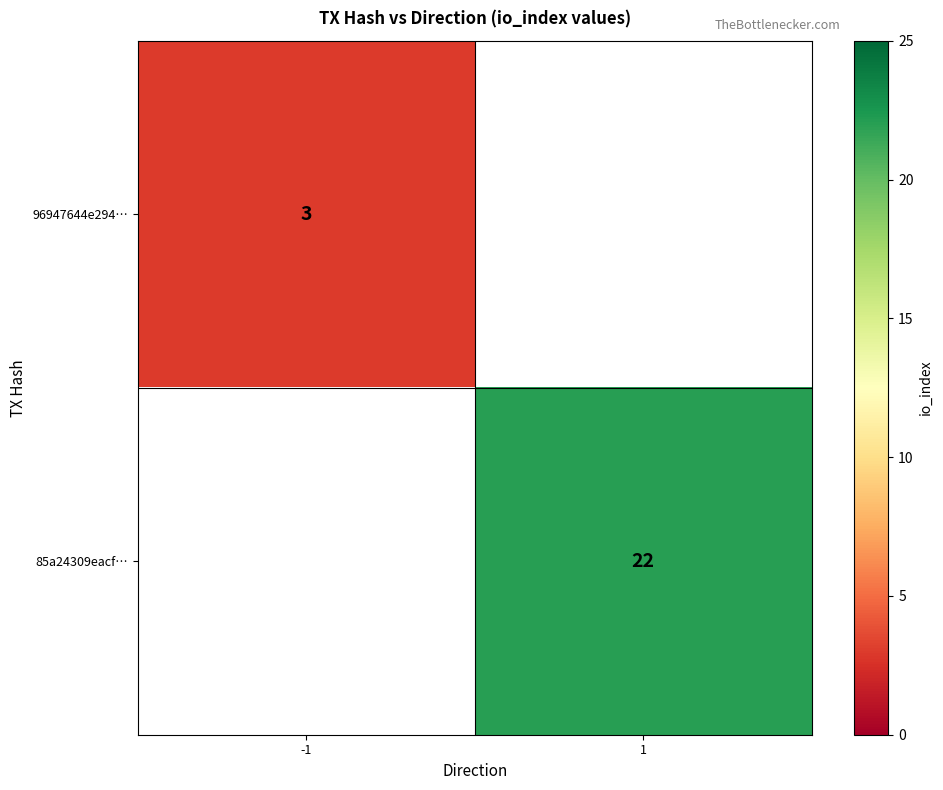

Is it true that 96947644e294… equals 3 at -1?

True